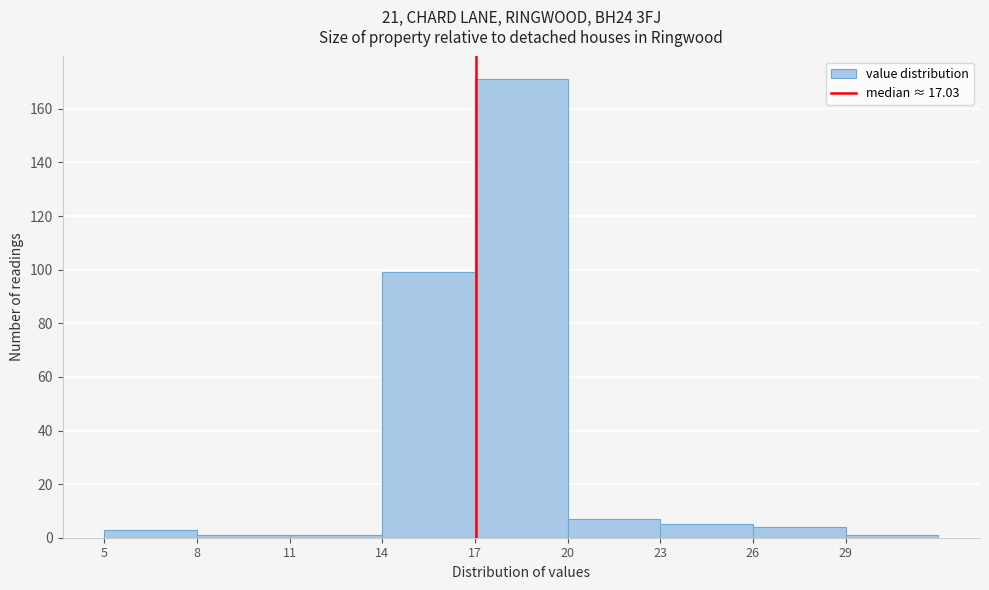

Which range on the x-axis has the tallest bar?

17 to 20